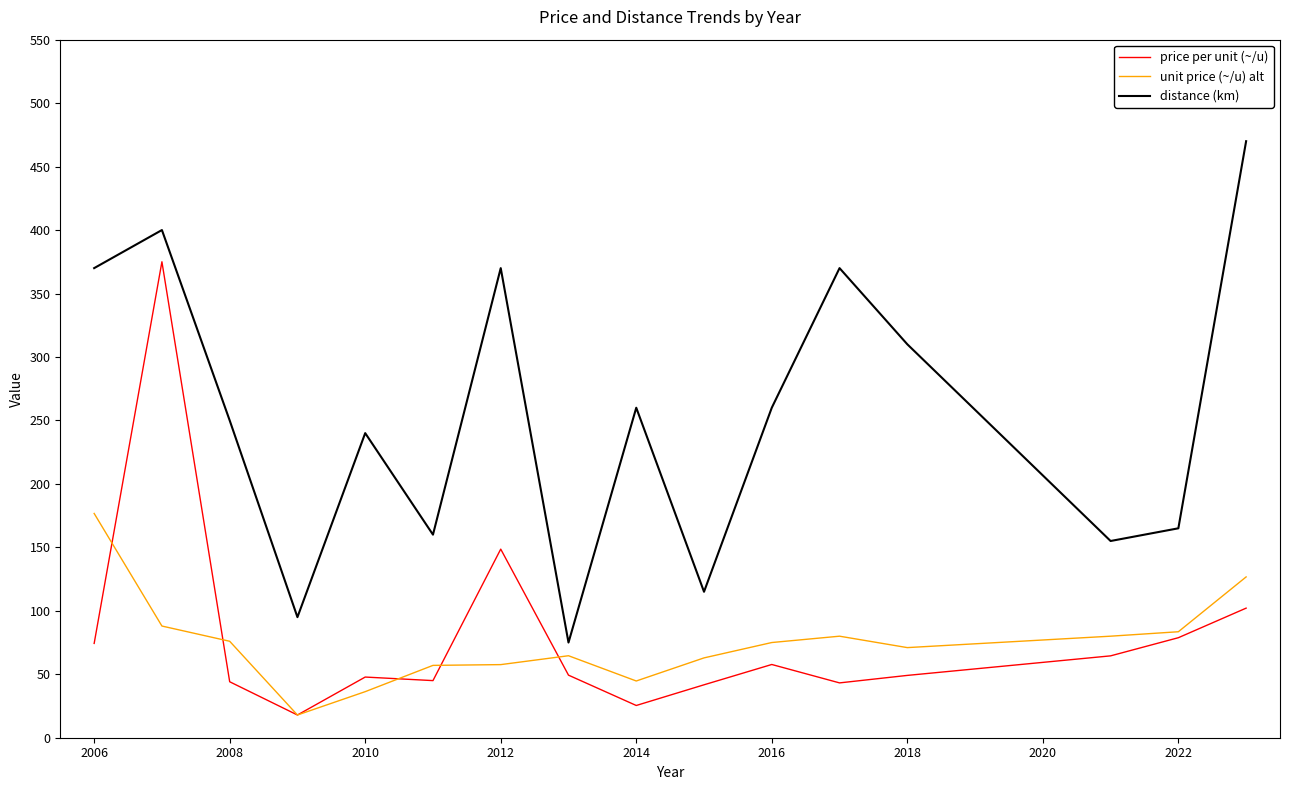

Rank the series by their maximum value, from lowest to highest.

unit price (~/u) alt, price per unit (~/u), distance (km)